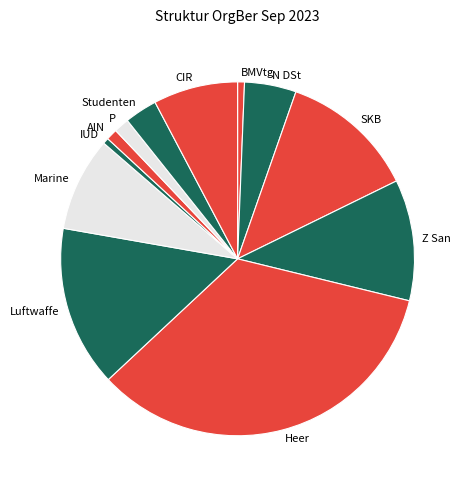

Combined, do IUD and N DSt account for over 50%?

No